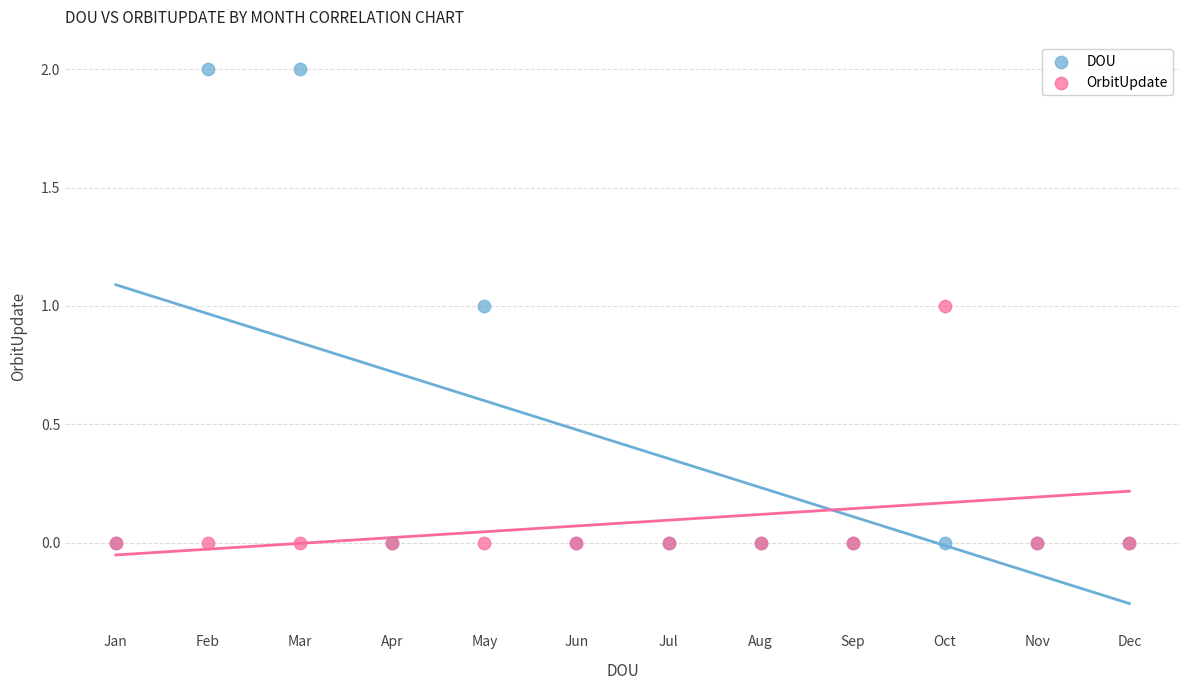

What are all the series names shown in the legend?

DOU, OrbitUpdate